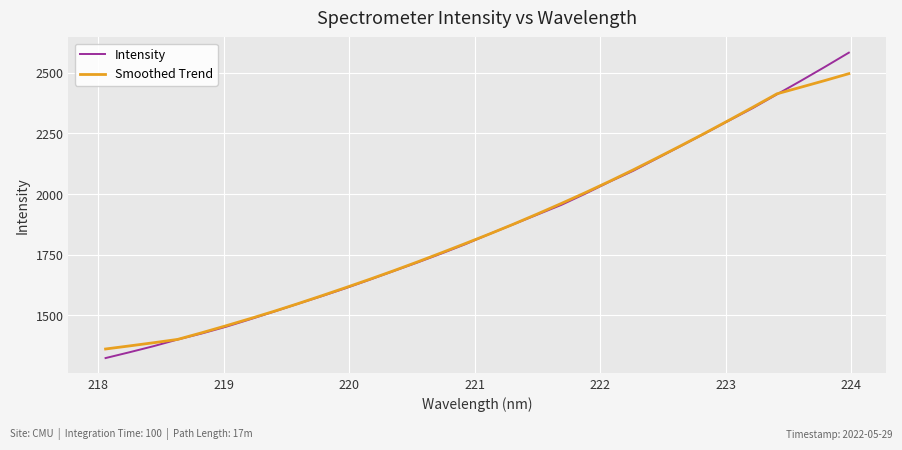

List the series in order of their peak value, highest first.

Intensity, Smoothed Trend